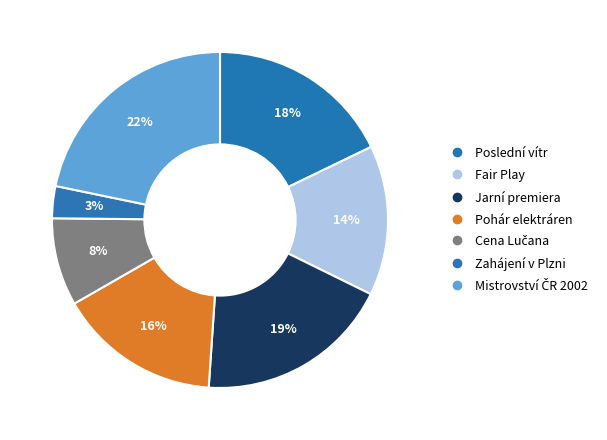

How many slices are in this pie chart?

7